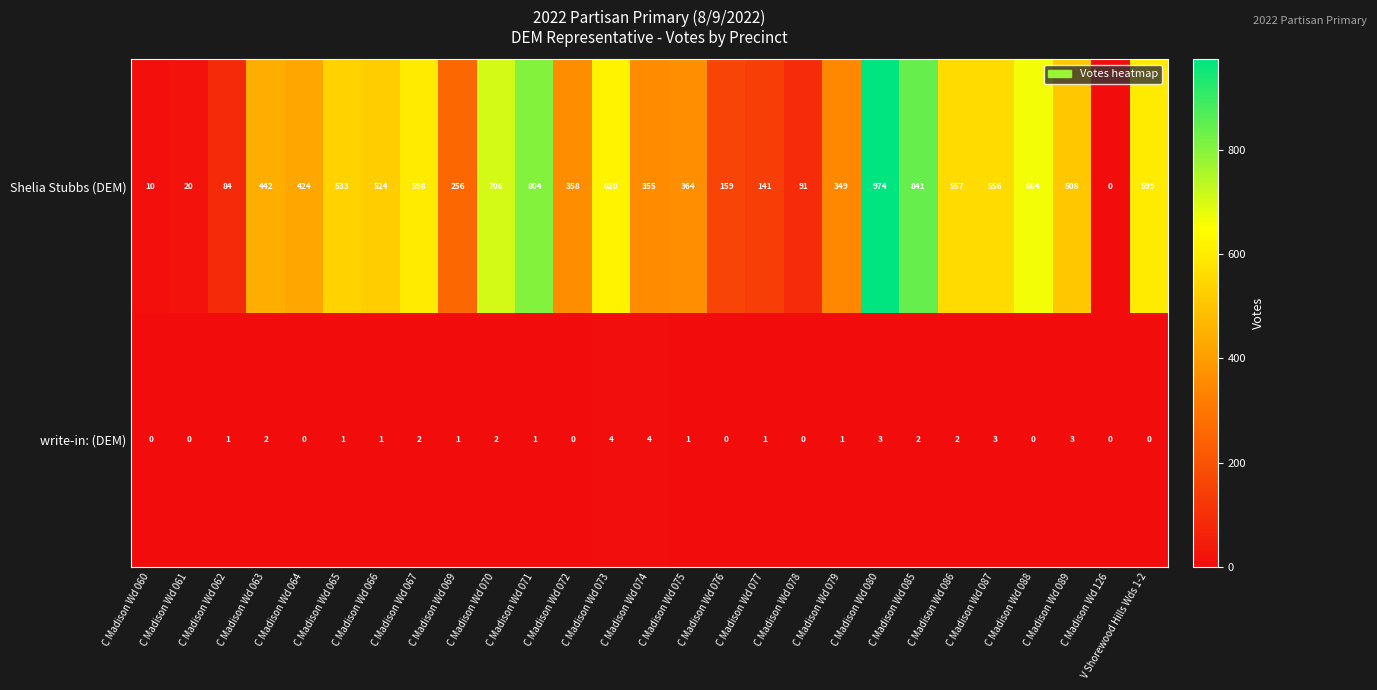

How many data points in write-in: (DEM) are less than 1?

9